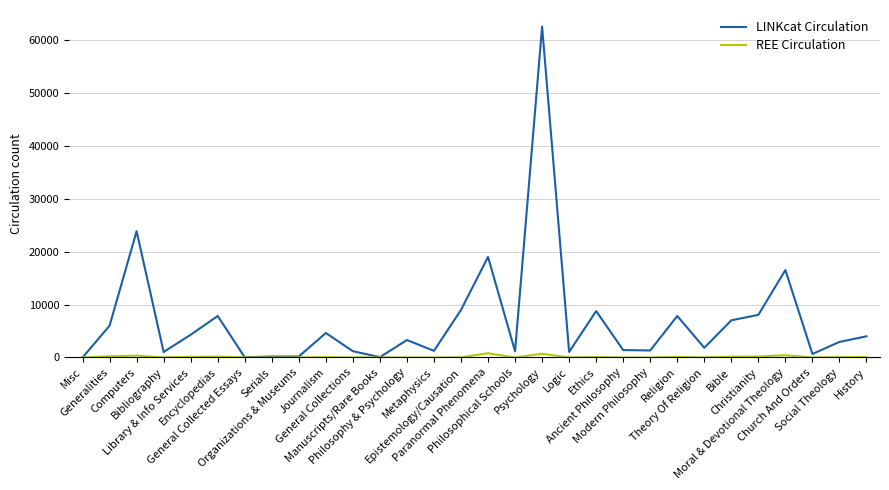

True or false: REE Circulation has more than 2 points higher than both neighbors.

True